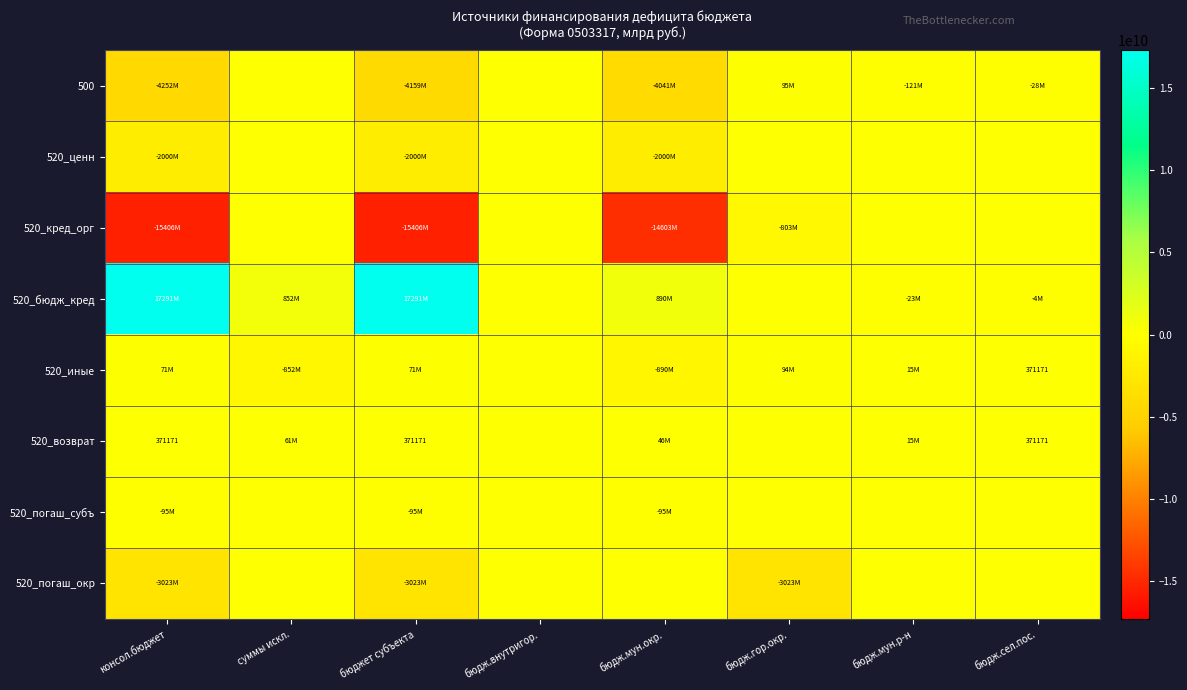

How many data points in 520_погаш_субъ are less than 0?

3